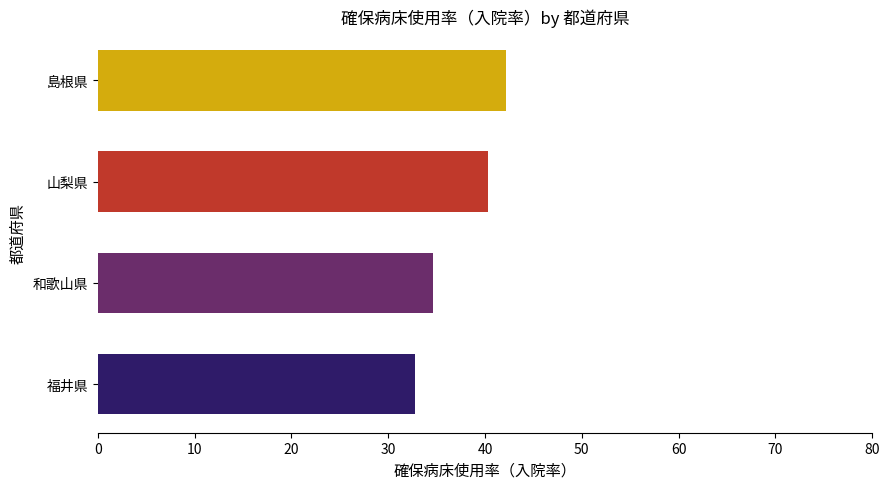

Reading top to bottom, list all the values displayed in this chart.

島根県=42.1	山梨県=40.3	和歌山県=34.6	福井県=32.8